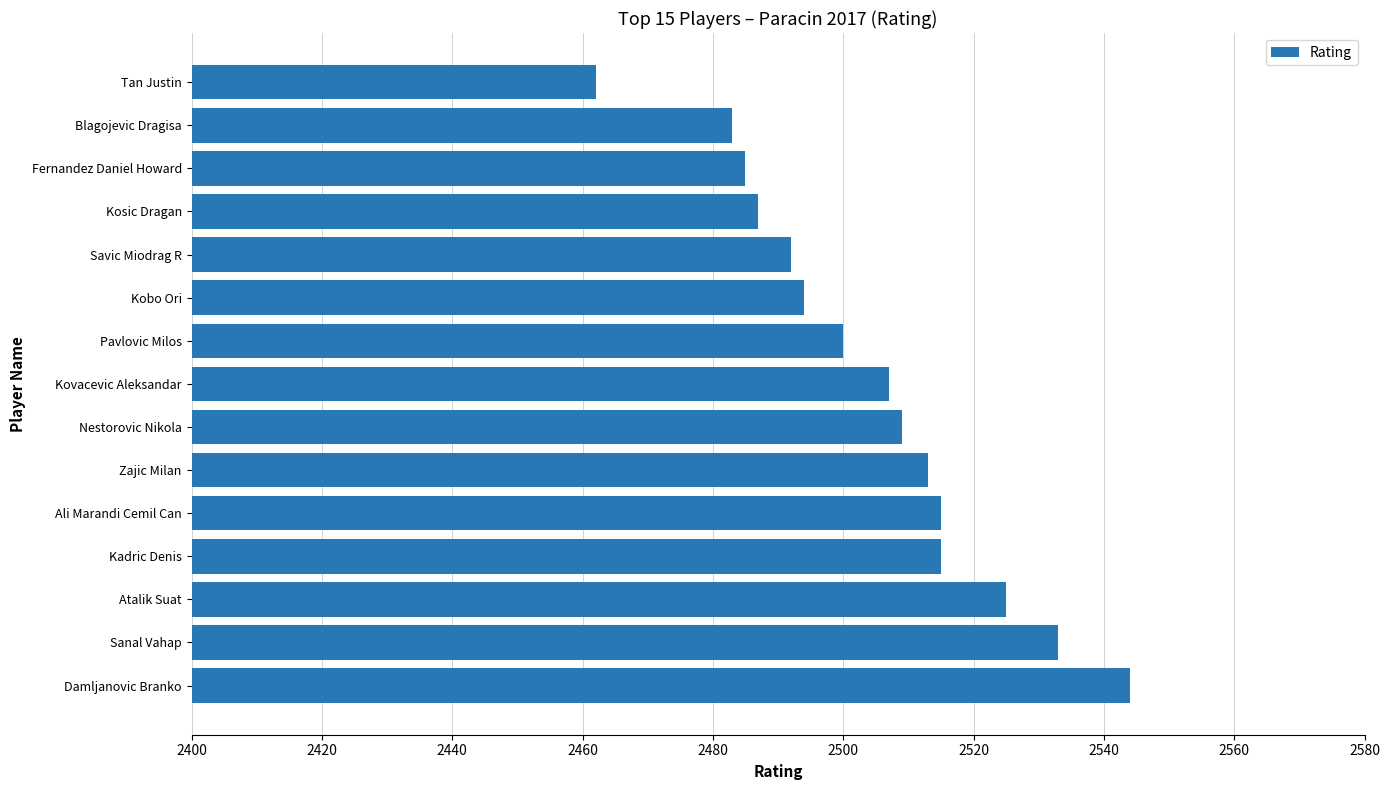

Reading bottom to top, what are all the values shown in this chart?

Damljanovic Branko=2544	Sanal Vahap=2533	Atalik Suat=2525	Kadric Denis=2515	Ali Marandi Cemil Can=2515	Zajic Milan=2513	Nestorovic Nikola=2509	Kovacevic Aleksandar=2507	Pavlovic Milos=2500	Kobo Ori=2494	Savic Miodrag R=2492	Kosic Dragan=2487	Fernandez Daniel Howard=2485	Blagojevic Dragisa=2483	Tan Justin=2462